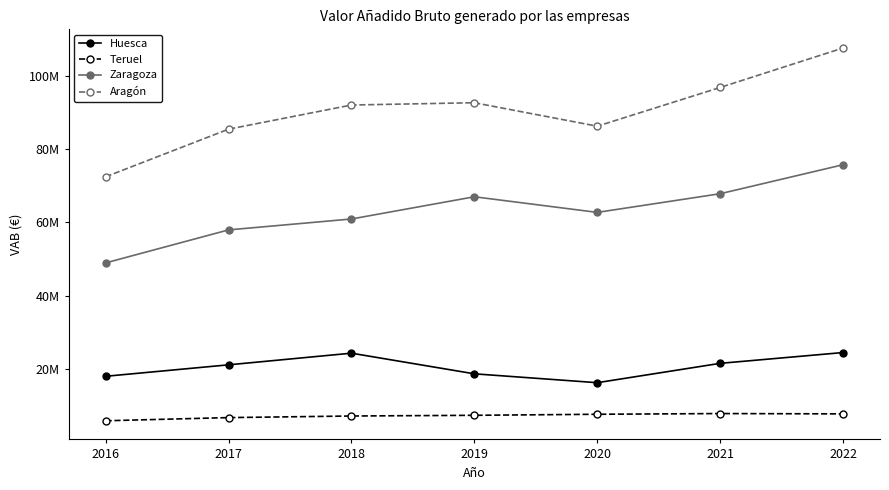

Rank the categories by Aragón value from lowest to highest.

2016, 2017, 2020, 2018, 2019, 2021, 2022